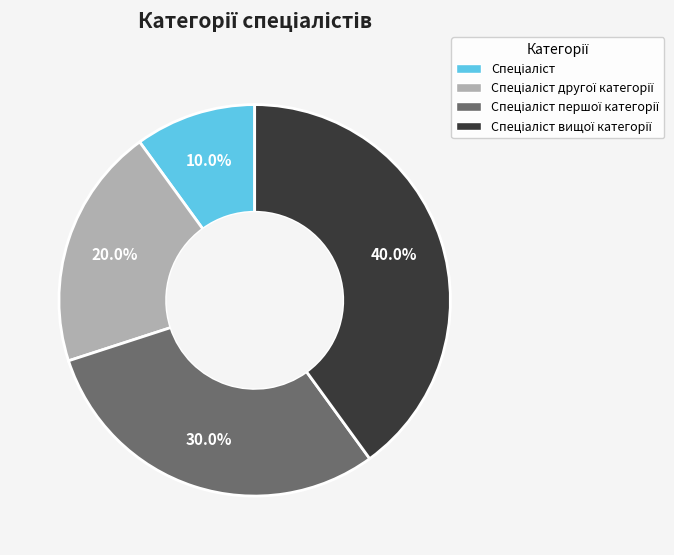

Is there any slice that represents more than half of the pie?

No